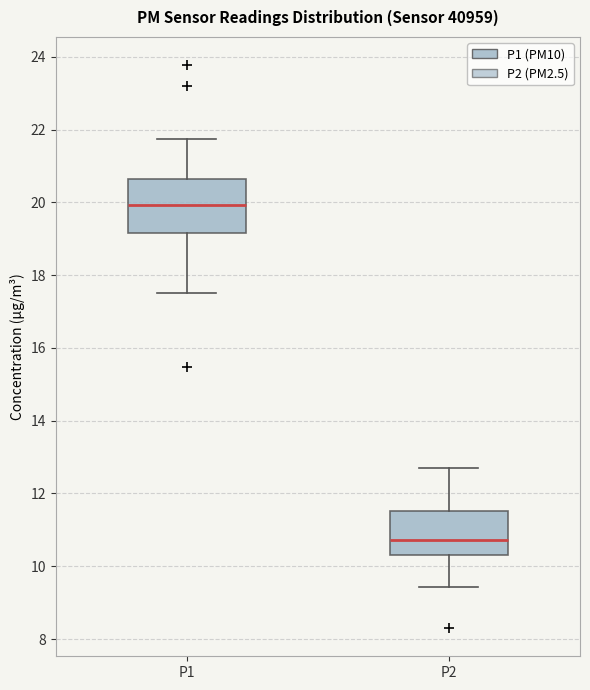

Reading left to right, transcribe this box plot: for each box, give where its median line is, the range the box spans, and where its two whiskers end, as read against the y-axis. The values are not printed on the chart, so give them approximately, as read against the axis.

P1: median 20.0, box 19.2 to 20.6, whiskers 17.6 to 21.8
P2: median 10.8, box 10.4 to 11.6, whiskers 9.4 to 12.8